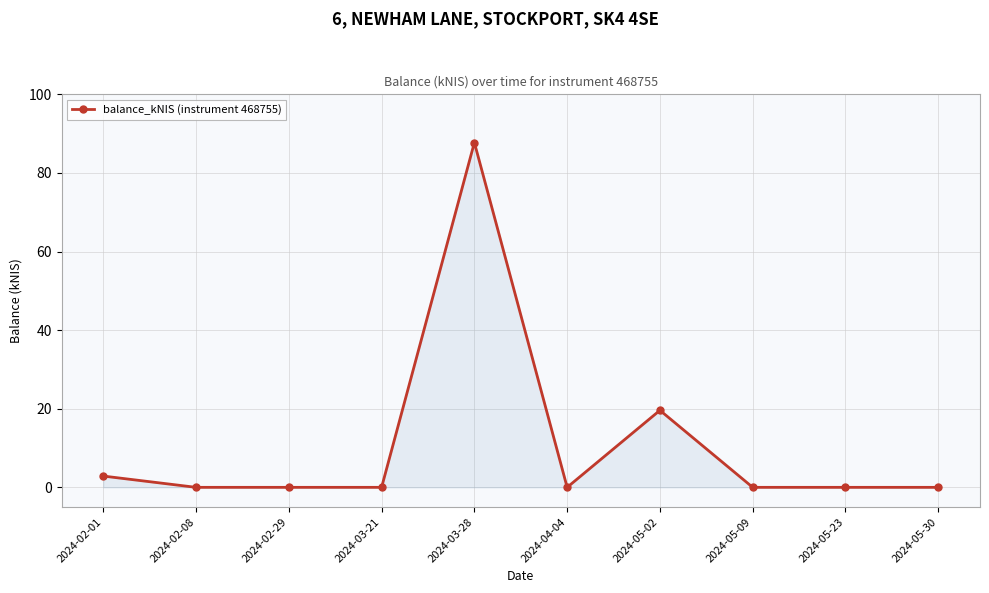

What value does the data have at 2024-02-01?

2.9